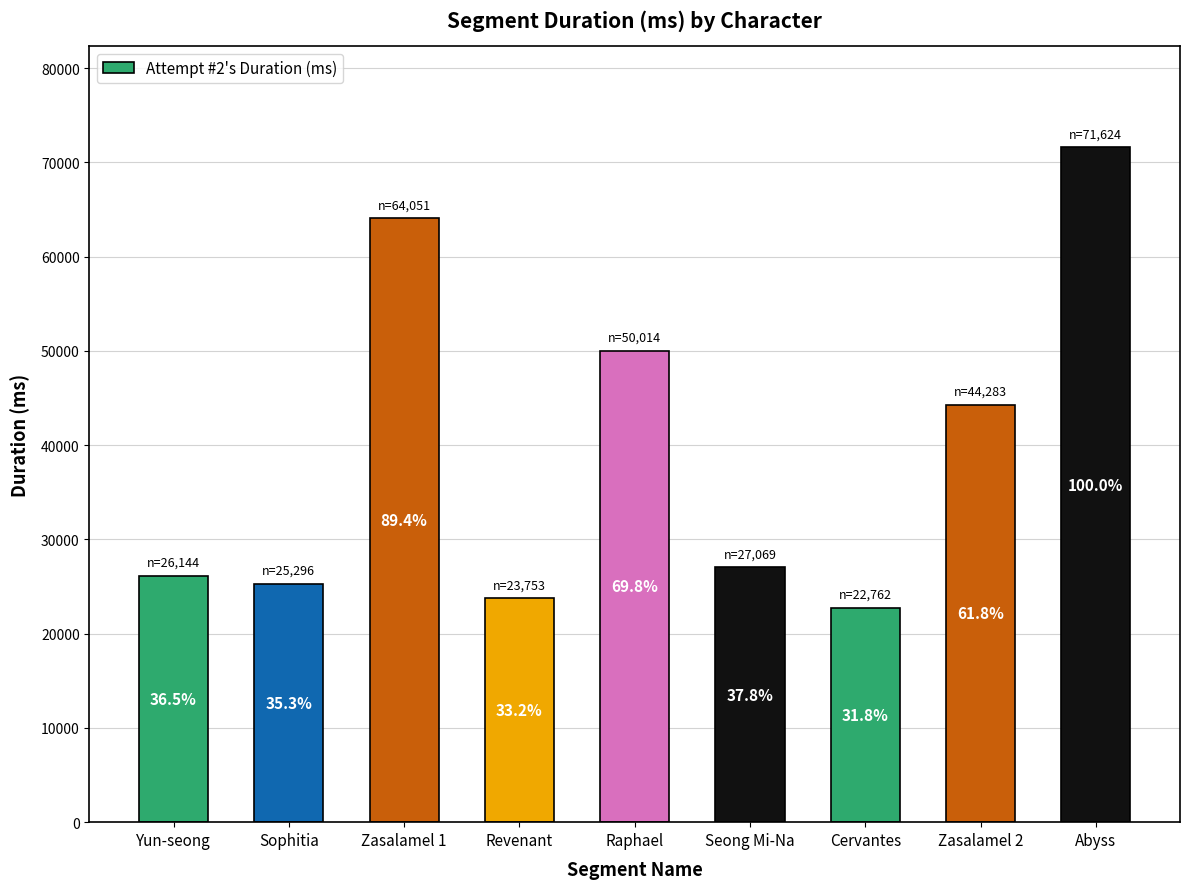

List the labels in order of value, largest first.

Abyss, Zasalamel 1, Raphael, Zasalamel 2, Seong Mi-Na, Yun-seong, Sophitia, Revenant, Cervantes